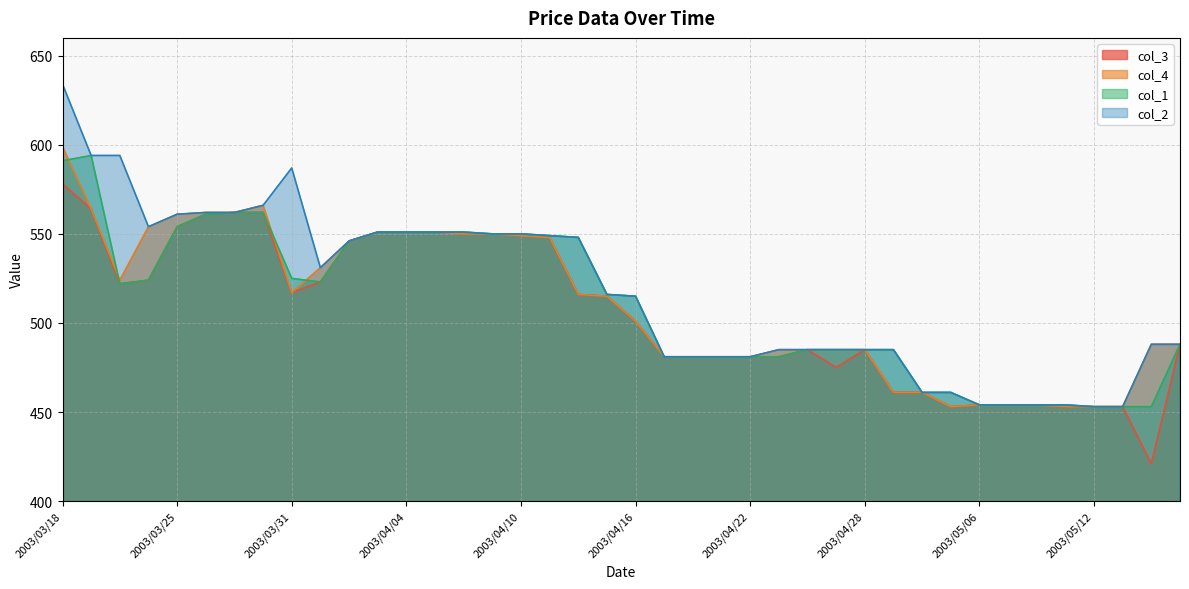

True or false: col_1 and col_3 intersect in this chart.

False